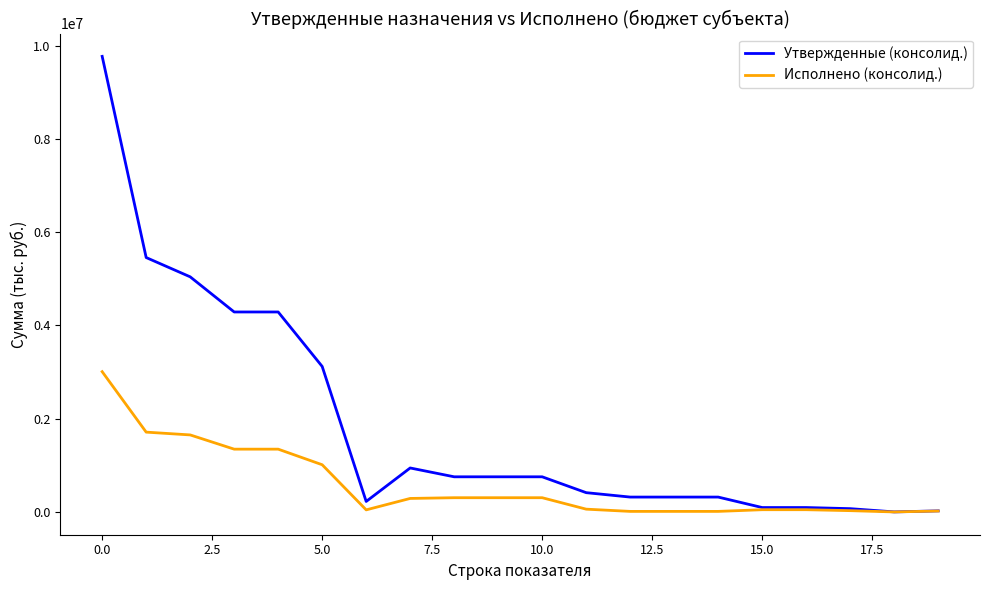

How many distinct data groups are displayed?

2